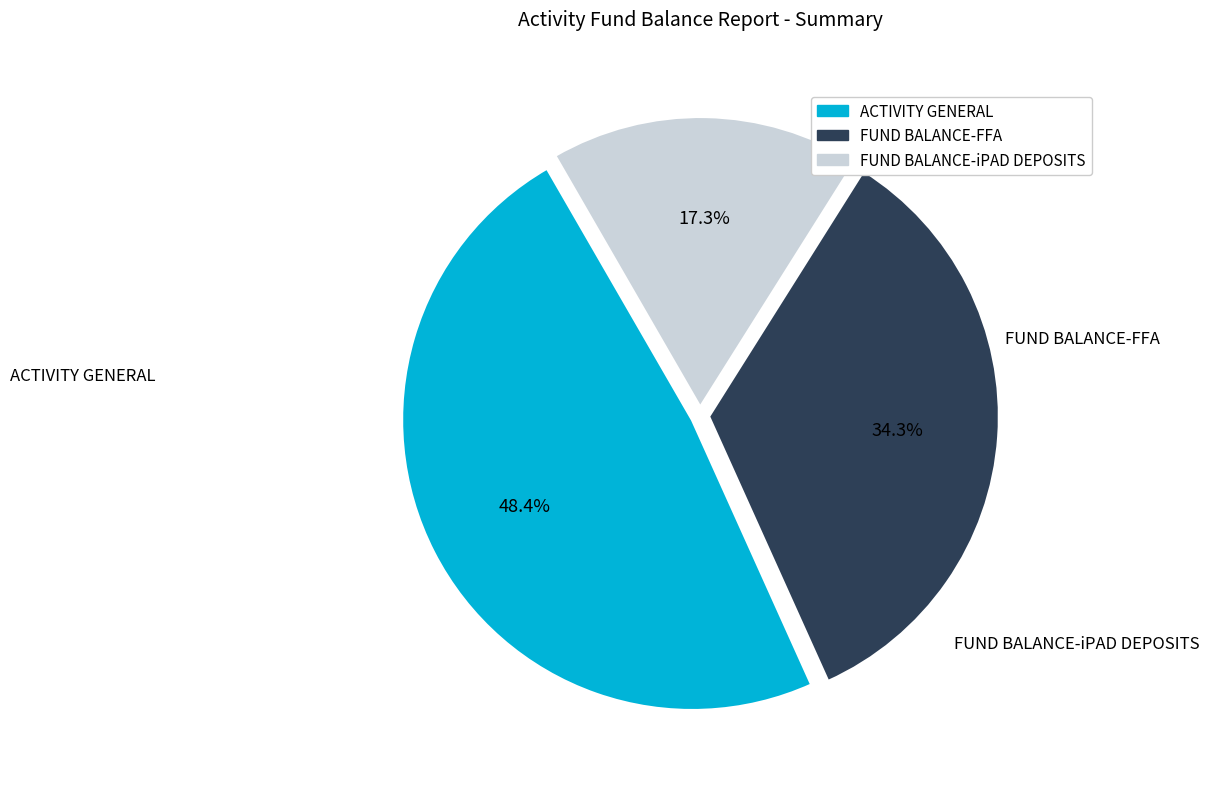

Does any single category account for the majority?

No